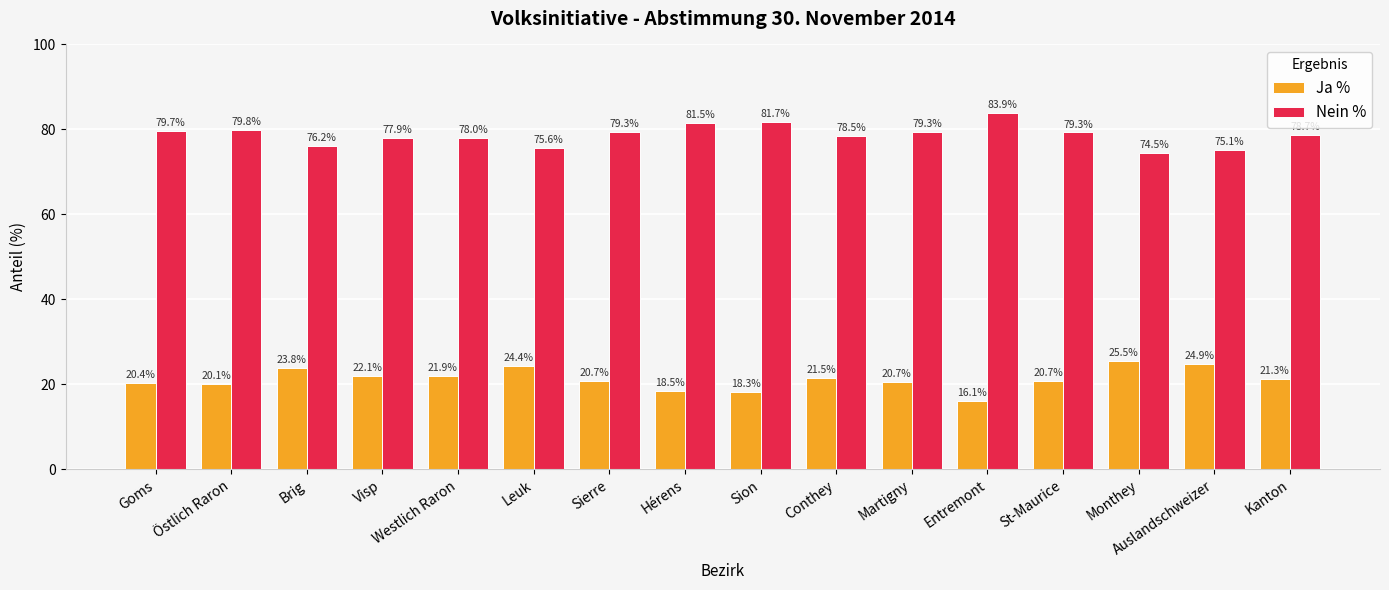

Is it true that Ja % equals 32.8 at St-Maurice?

False